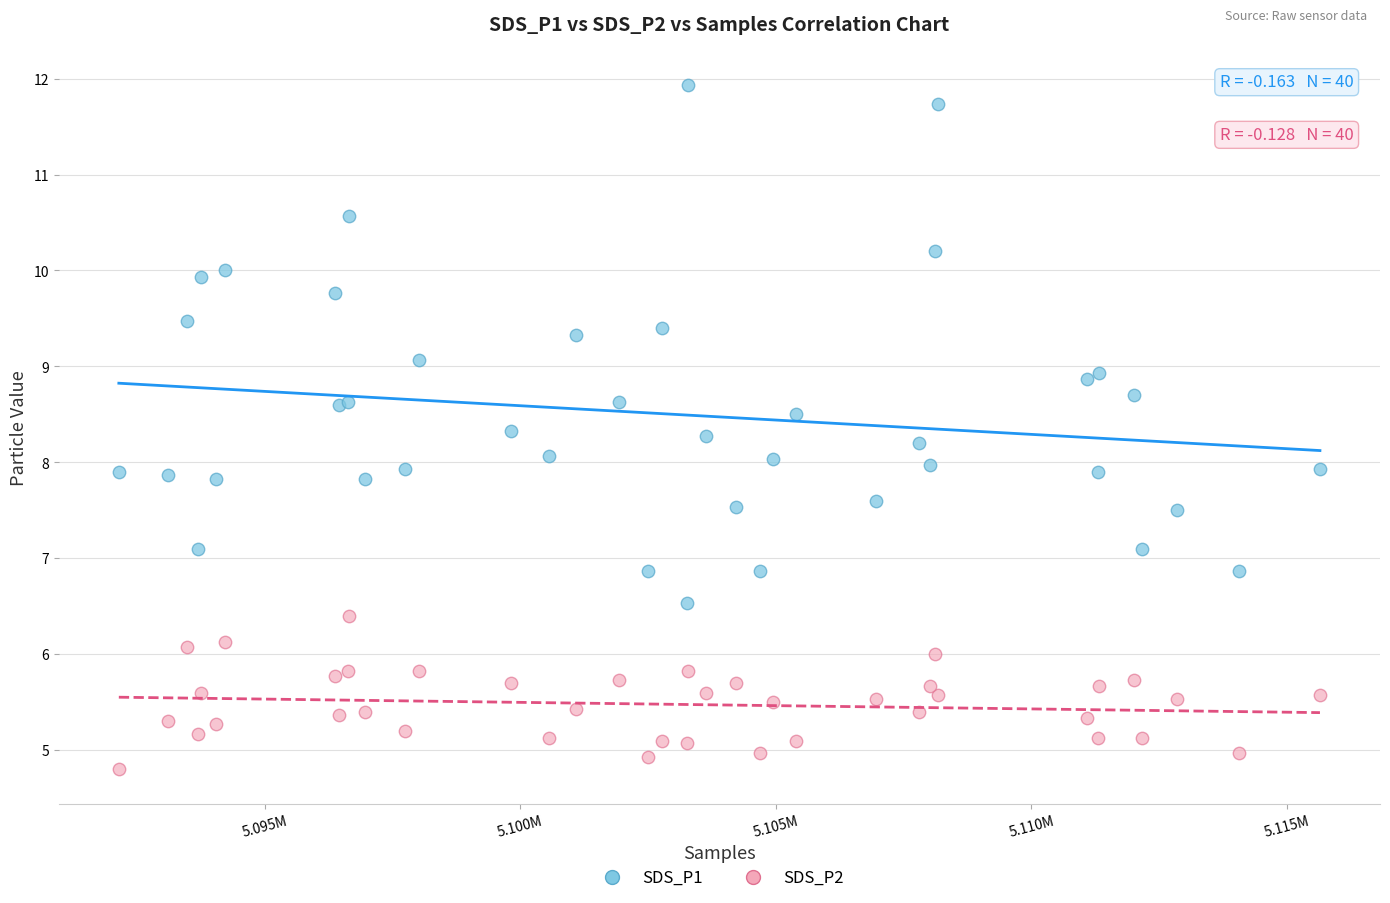

Which series contains the highest Y value?

SDS_P1